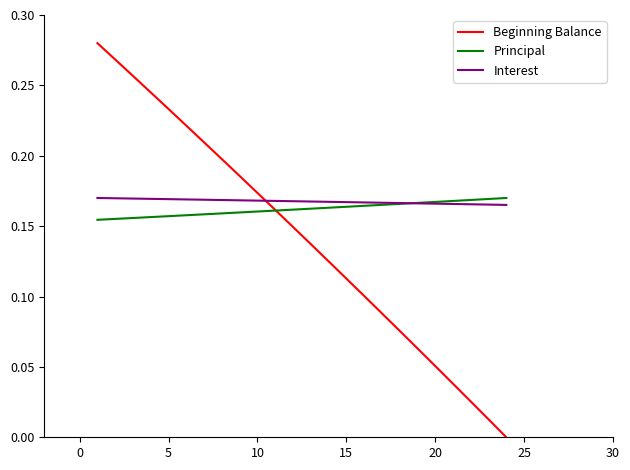

True or false: Beginning Balance and Interest cross at least once.

True